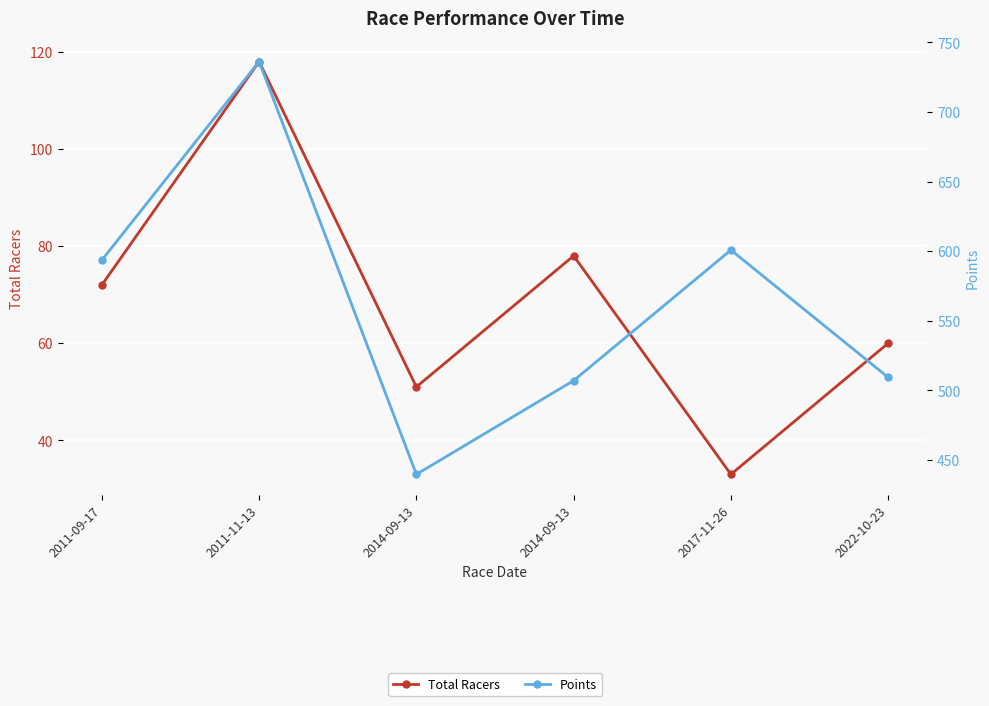

Count the number of data series in this chart.

2